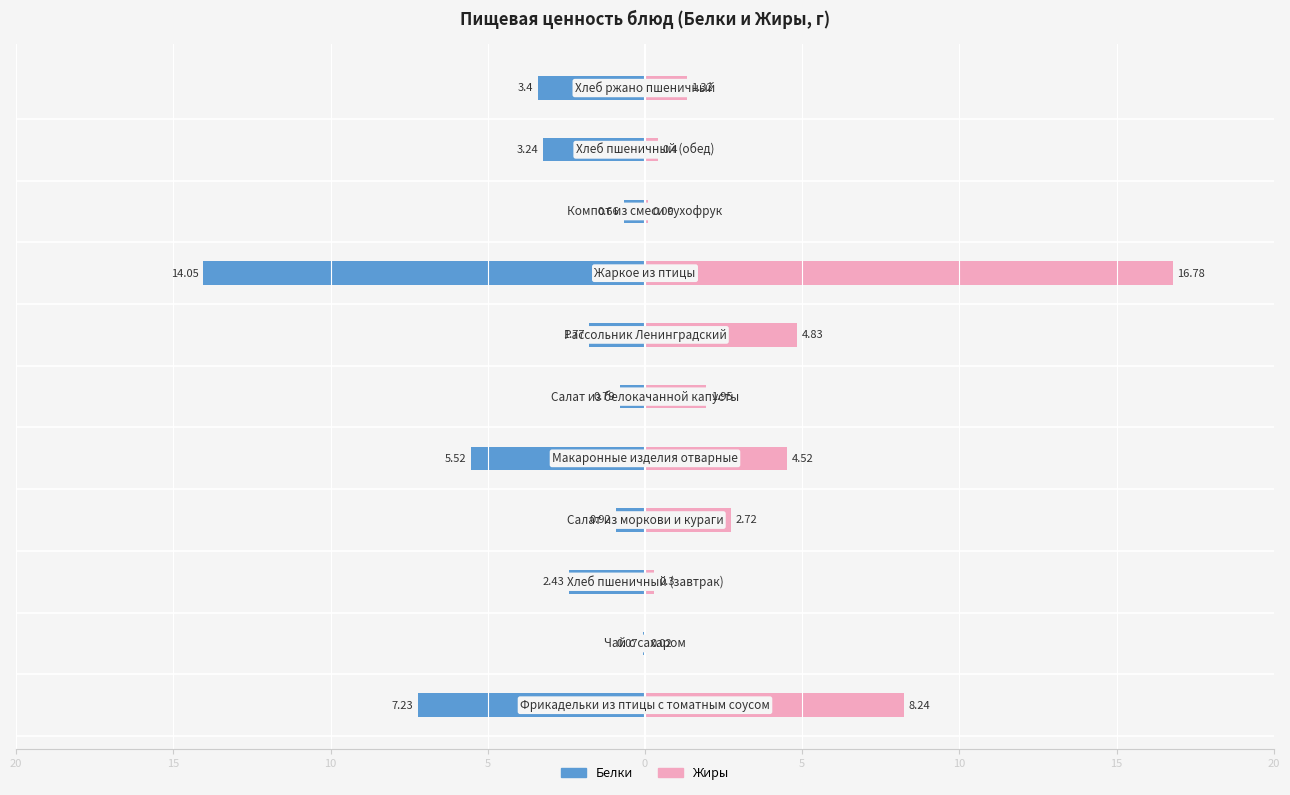

The Жиры series shows 28.1 at 15. True or false?

False